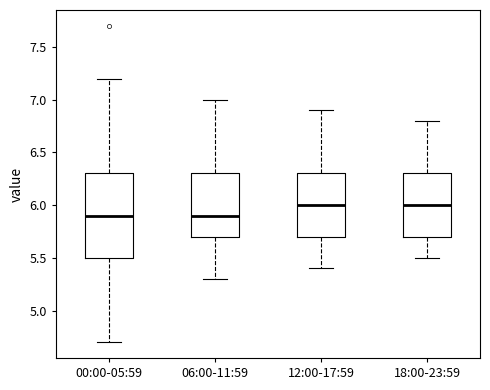

Reading left to right, transcribe this box plot: for each box, give where its median line is, the range the box spans, and where its two whiskers end, as read against the y-axis. The values are not printed on the chart, so give them approximately, as read against the axis.

00:00-05:59: median 5.9, box 5.5 to 6.3, whiskers 4.7 to 7.2
06:00-11:59: median 5.9, box 5.7 to 6.3, whiskers 5.3 to 7.0
12:00-17:59: median 6.0, box 5.7 to 6.3, whiskers 5.4 to 6.9
18:00-23:59: median 6.0, box 5.7 to 6.3, whiskers 5.5 to 6.8